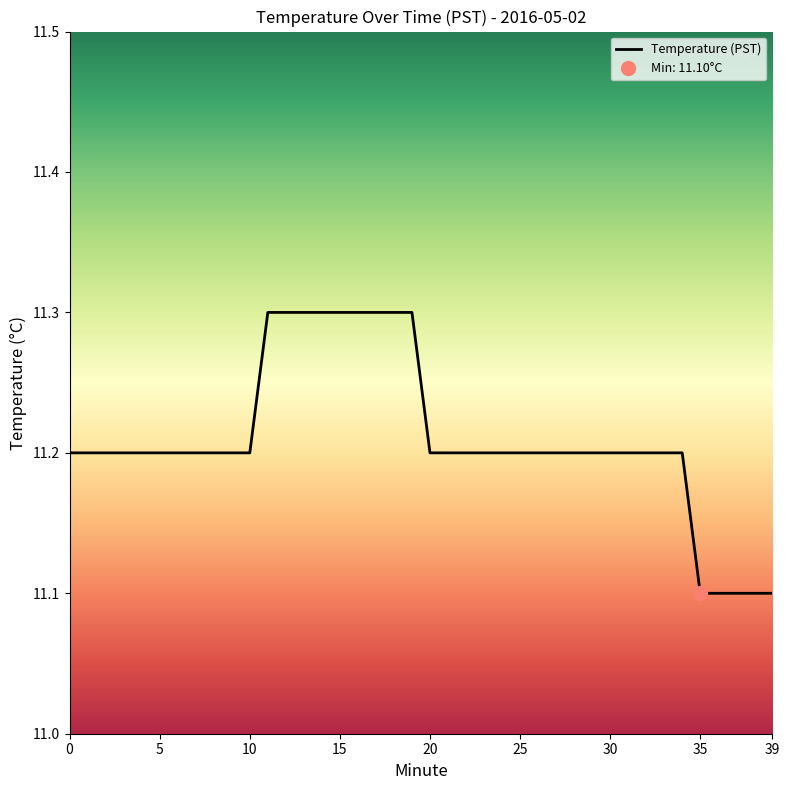

Is this an area chart (filled region under the line)?

No